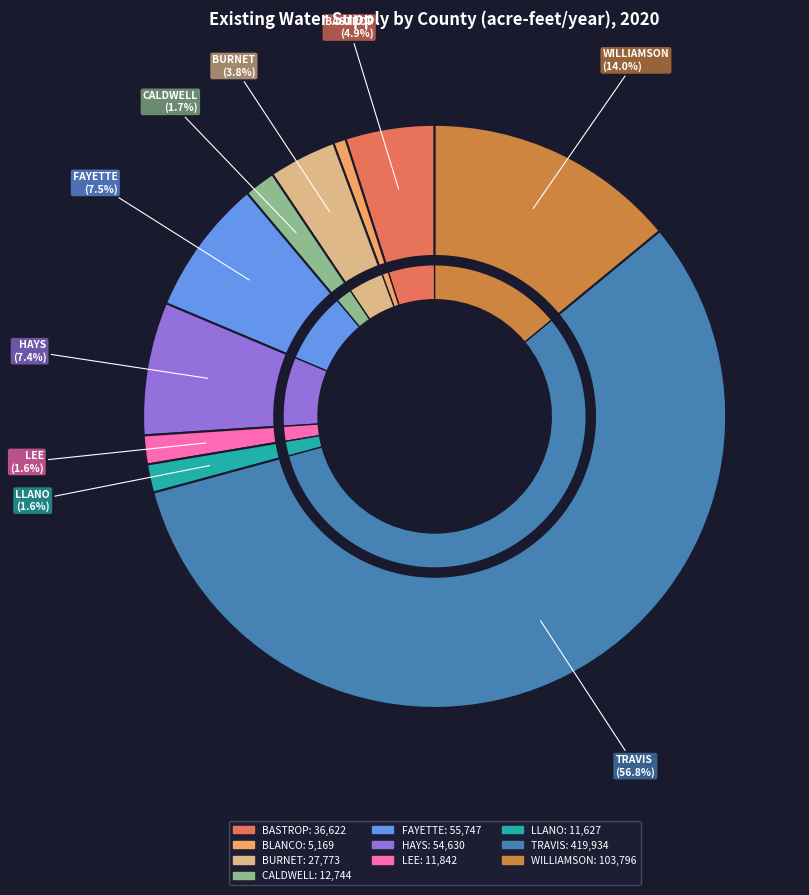

Is it true that CALDWELL is 1% of the pie?

False